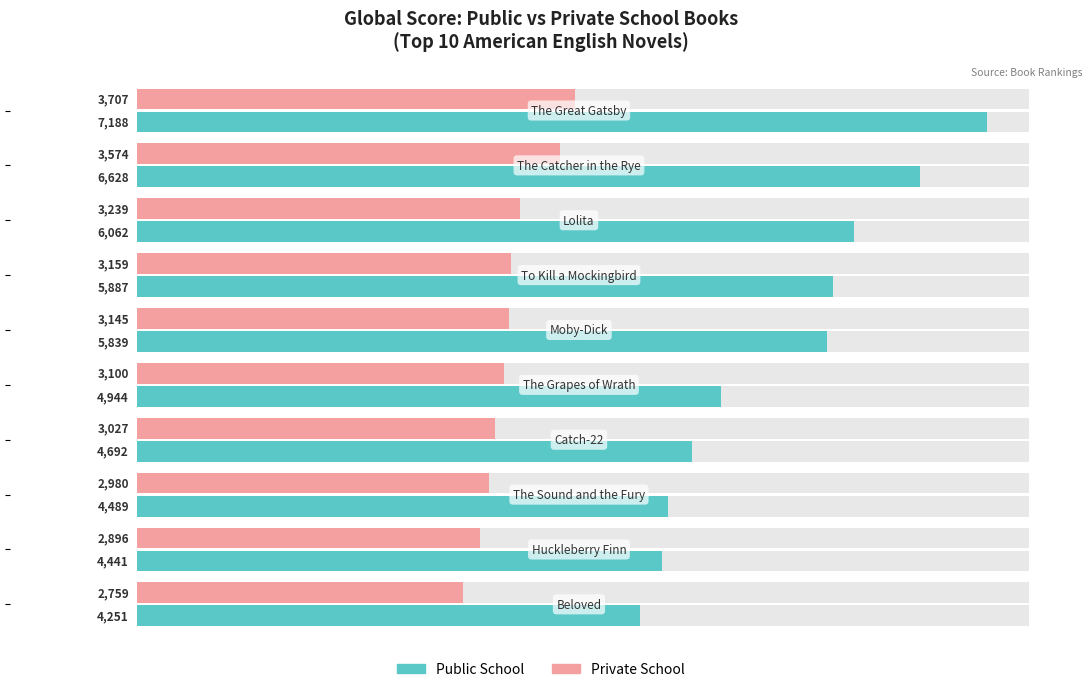

Reading right to left, what are all the values shown in this chart?

Public School: 7000=4251	6000=4441	5000=4489	4000=4692	3000=4944	2000=5839	1000=5887	0=6062	−1000=6628	−2000=7188
Private School: 7000=2759	6000=2896	5000=2980	4000=3027	3000=3100	2000=3145	1000=3159	0=3239	−1000=3574	−2000=3707